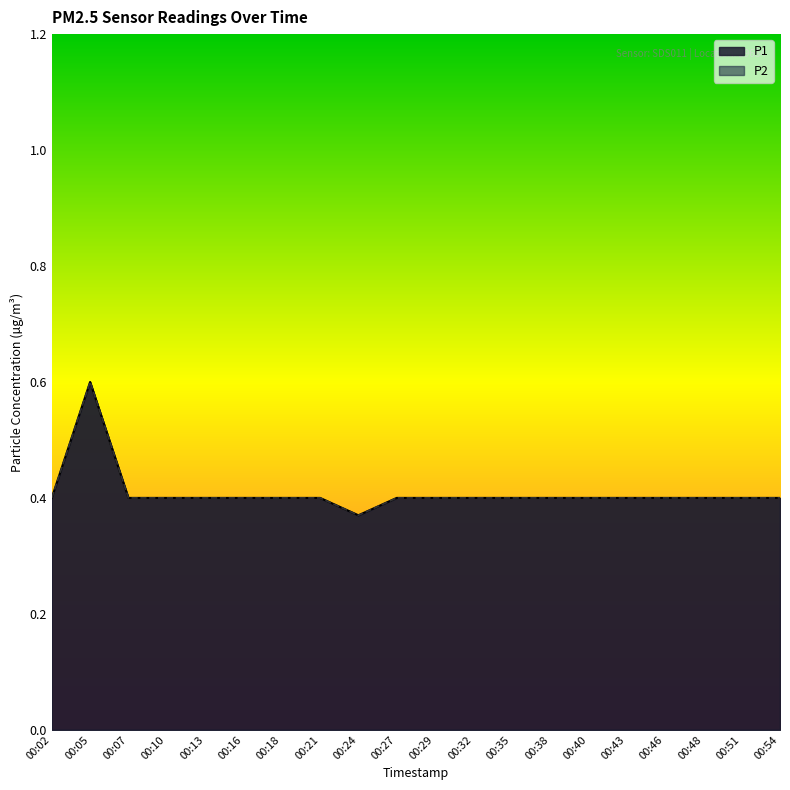

True or false: P2 has a value of 0.7 at 00:35.

False